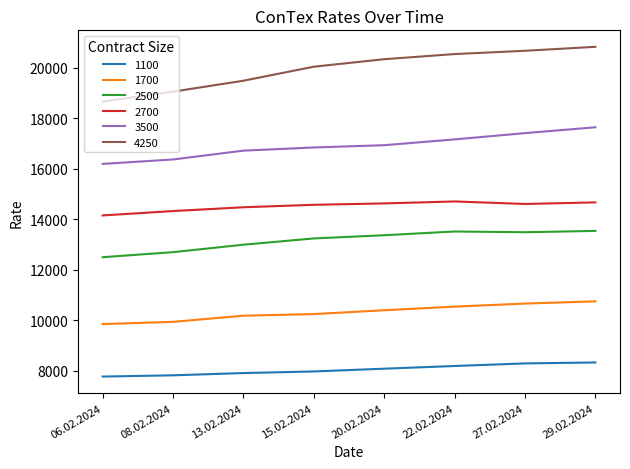

Does the chart display data point markers on the line(s)?

No